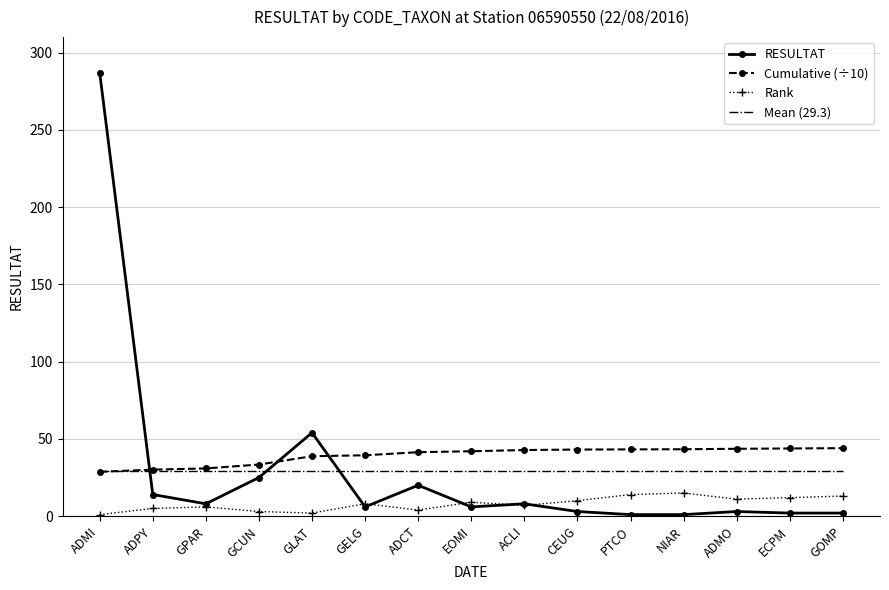

Is it true that Mean (29.3) equals 29.3 at GLAT?

True